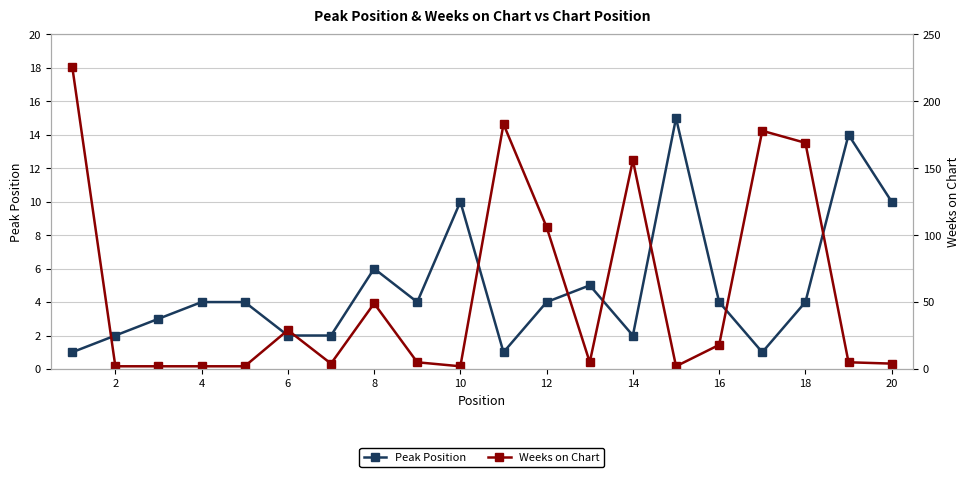

True or false: Peak Position has more than 2 points higher than both neighbors.

True